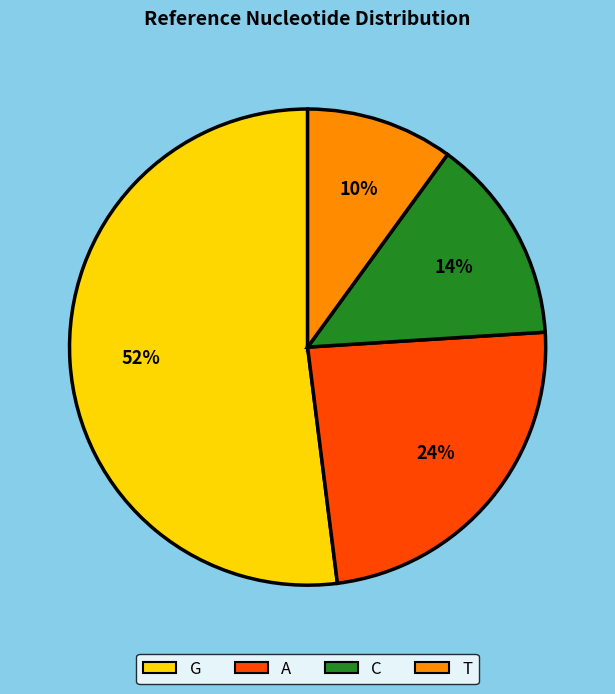

Approximately how many times larger is the value at T compared to C?

0.7